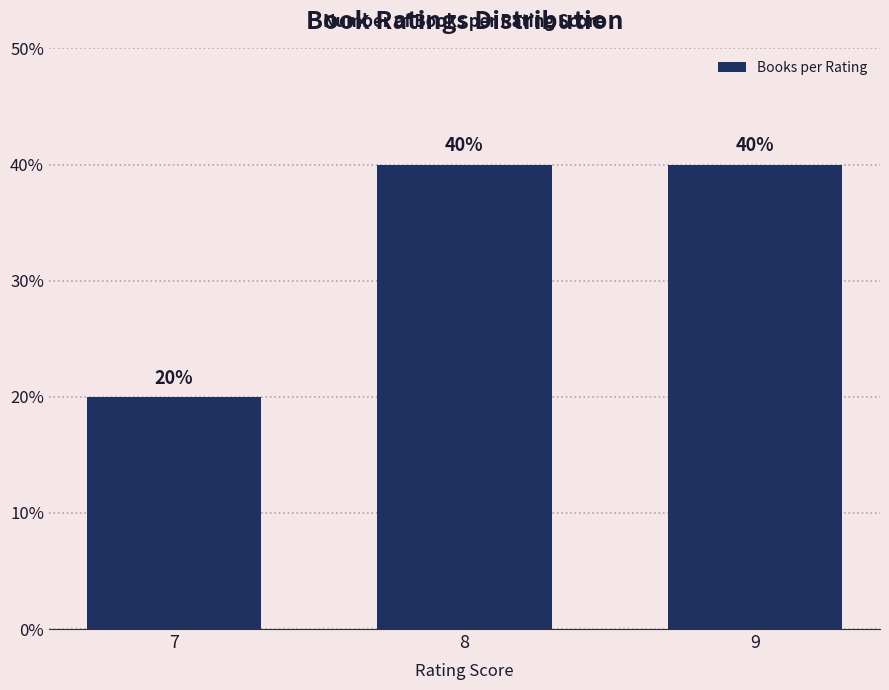

How many values are between 20 and 40?

3